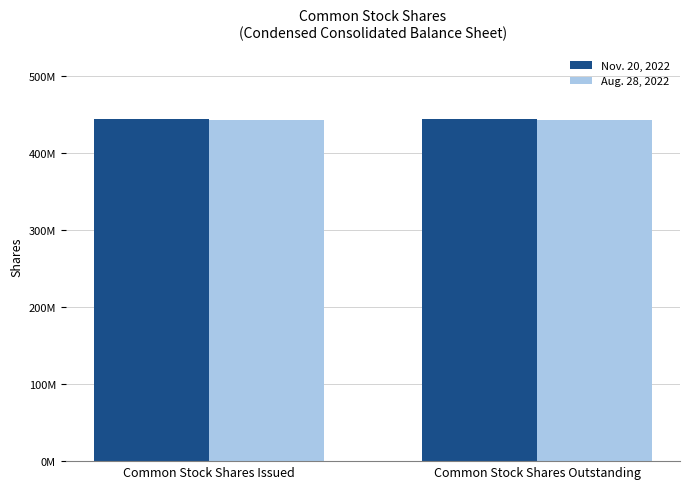

What are all the series names shown in the legend?

Nov. 20, 2022, Aug. 28, 2022